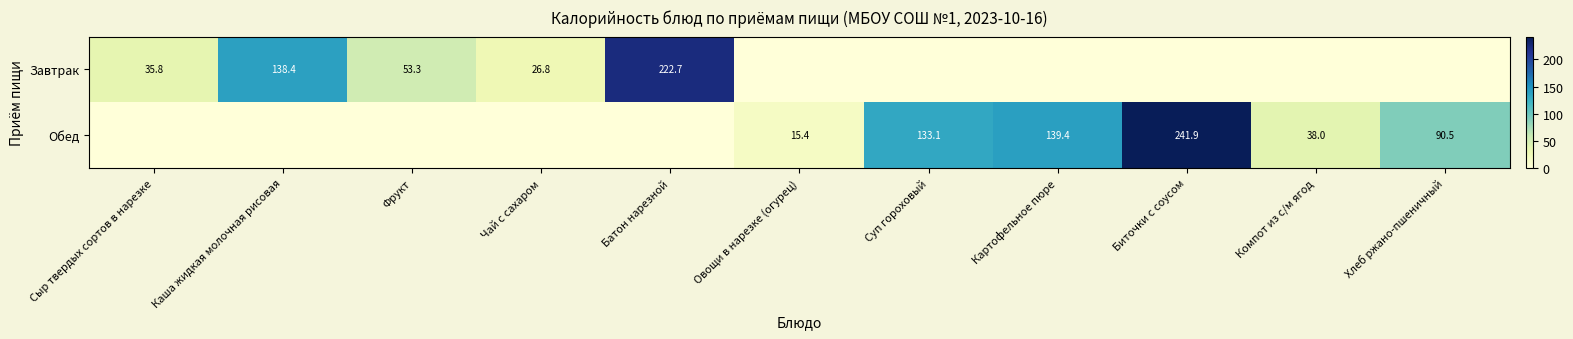

Is it true that Обед equals 38.0 at Компот из с/м ягод?

True